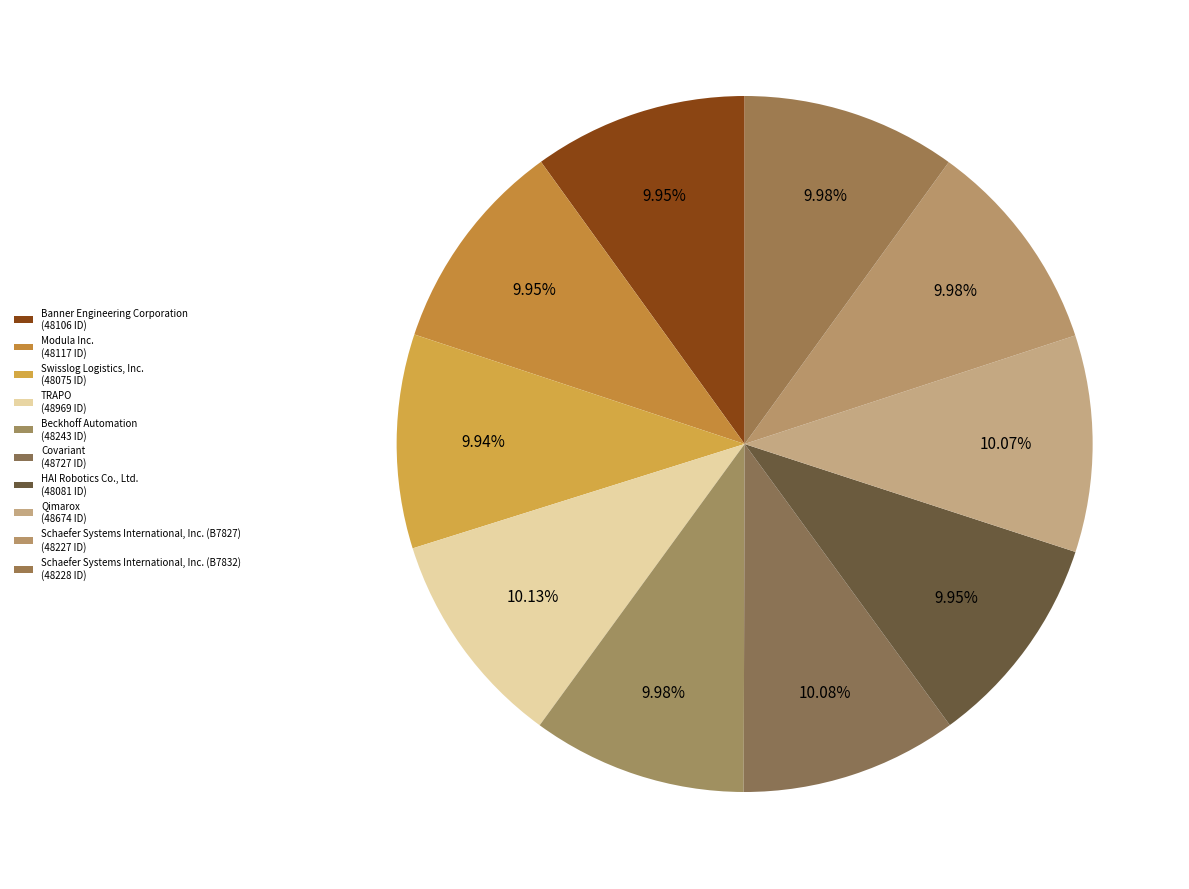

Is there a majority slice in this chart?

No